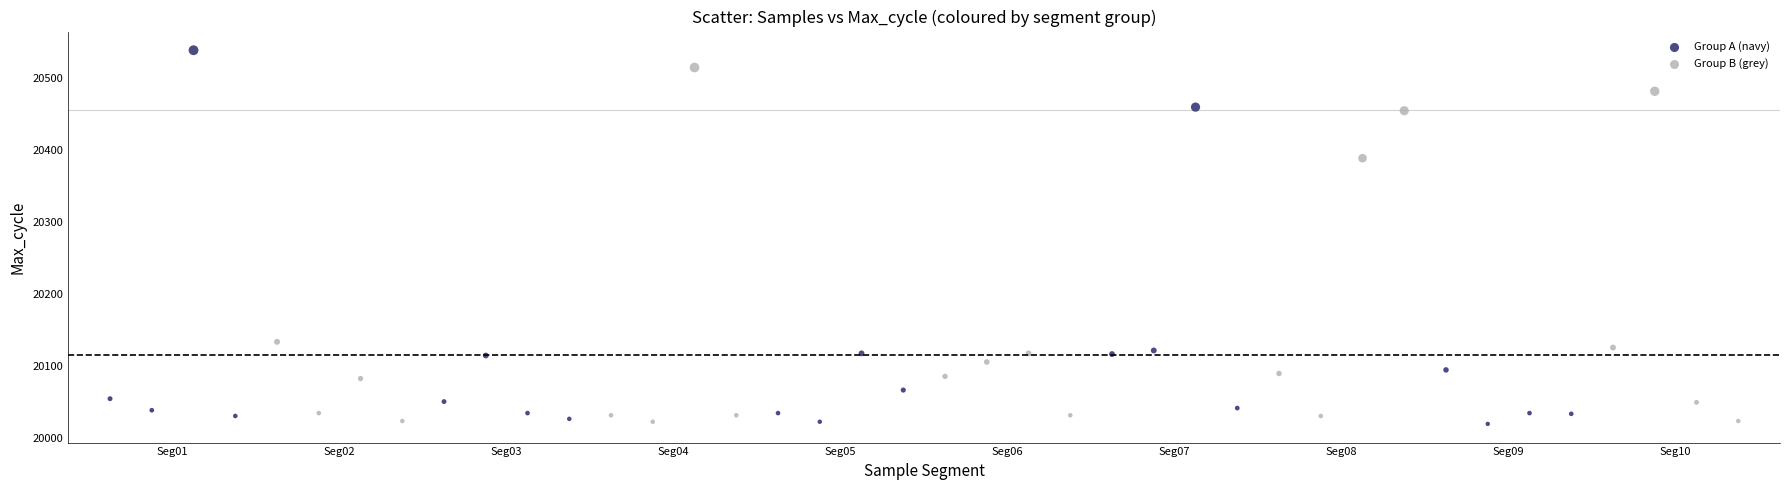

Which series reaches the maximum Y coordinate?

Group A (navy)